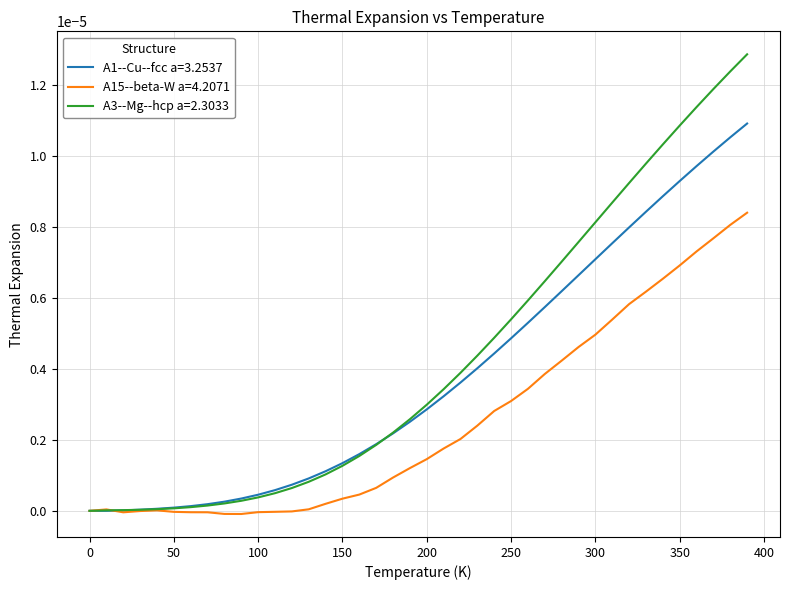

Is this an area chart (filled region under the line)?

No